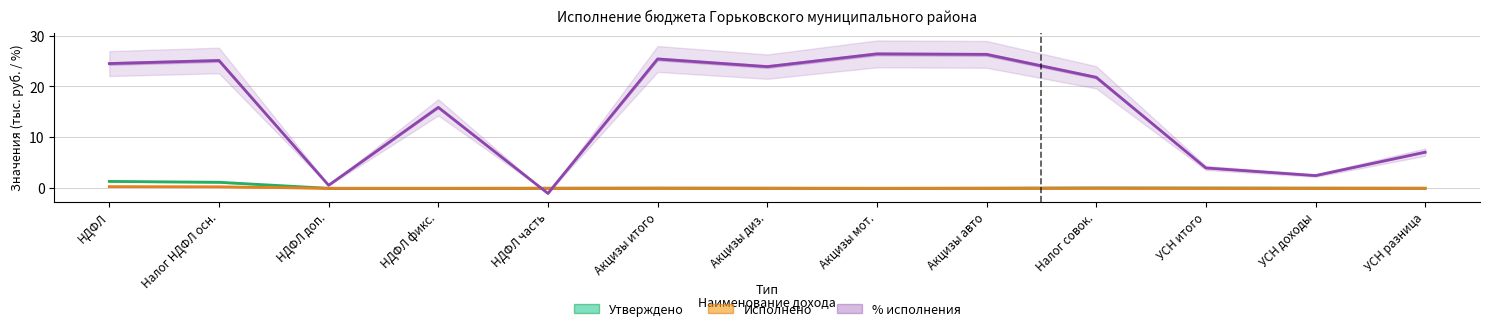

How many lines are shown in the chart?

3